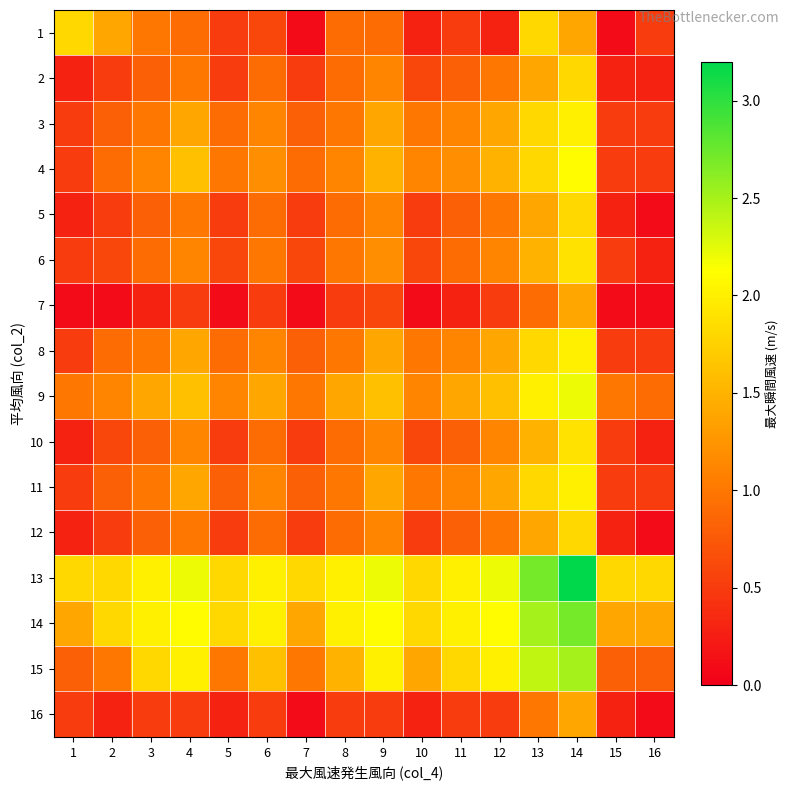

Reading left to right, transcribe all the data shown in this chart.

1: 1=1.8	2=1.4	3=1.0	4=0.9	5=0.5	6=0.6	7=0.1	8=0.9	9=0.9	10=0.3	11=0.5	12=0.3	13=1.8	14=1.4	15=0.1	16=0.5
2: 1=0.3	2=0.5	3=0.8	4=1.0	5=0.5	6=0.9	7=0.5	8=0.9	9=1.1	10=0.6	11=0.8	12=1.0	13=1.4	14=1.8	15=0.3	16=0.3
3: 1=0.5	2=0.8	3=1.0	4=1.4	5=0.9	6=1.1	7=0.8	8=1.0	9=1.4	10=1.0	11=1.1	12=1.4	13=1.8	14=2.0	15=0.5	16=0.5
4: 1=0.5	2=0.9	3=1.1	4=1.6	5=1.0	6=1.2	7=0.9	8=1.1	9=1.5	10=1.1	11=1.2	12=1.5	13=1.8	14=2.1	15=0.5	16=0.5
5: 1=0.3	2=0.5	3=0.8	4=1.0	5=0.5	6=0.9	7=0.5	8=0.9	9=1.1	10=0.5	11=0.8	12=1.0	13=1.4	14=1.8	15=0.3	16=0.1
6: 1=0.5	2=0.6	3=0.9	4=1.1	5=0.6	6=1.0	7=0.6	8=1.0	9=1.2	10=0.6	11=0.9	12=1.1	13=1.5	14=1.9	15=0.5	16=0.3
7: 1=0.1	2=0.1	3=0.3	4=0.5	5=0.1	6=0.5	7=0.1	8=0.5	9=0.6	10=0.1	11=0.3	12=0.5	13=0.9	14=1.4	15=0.1	16=0.1
8: 1=0.5	2=0.9	3=1.0	4=1.4	5=0.9	6=1.1	7=0.8	8=1.0	9=1.4	10=1.0	11=1.1	12=1.4	13=1.8	14=2.0	15=0.5	16=0.5
9: 1=1.0	2=1.1	3=1.4	4=1.6	5=1.1	6=1.4	7=1.0	8=1.4	9=1.6	10=1.1	11=1.4	12=1.6	13=2.0	14=2.2	15=1.0	16=0.9
10: 1=0.3	2=0.6	3=0.8	4=1.1	5=0.5	6=0.9	7=0.5	8=0.9	9=1.1	10=0.6	11=0.8	12=1.1	13=1.5	14=1.9	15=0.5	16=0.3
11: 1=0.5	2=0.8	3=1.0	4=1.4	5=0.8	6=1.1	7=0.8	8=1.0	9=1.4	10=1.0	11=1.1	12=1.4	13=1.8	14=2.0	15=0.5	16=0.5
12: 1=0.3	2=0.5	3=0.8	4=1.0	5=0.5	6=0.9	7=0.5	8=0.9	9=1.1	10=0.5	11=0.8	12=1.0	13=1.4	14=1.8	15=0.3	16=0.1
13: 1=1.8	2=1.8	3=2.0	4=2.2	5=1.8	6=2.0	7=1.8	8=2.0	9=2.2	10=1.8	11=2.0	12=2.2	13=2.7	14=3.2	15=1.8	16=1.8
14: 1=1.4	2=1.8	3=2.0	4=2.1	5=1.8	6=2.0	7=1.4	8=2.0	9=2.1	10=1.8	11=2.0	12=2.1	13=2.5	14=2.7	15=1.4	16=1.4
15: 1=0.8	2=1.0	3=1.8	4=2.0	5=1.0	6=1.6	7=1.0	8=1.5	9=2.0	10=1.4	11=1.8	12=2.0	13=2.4	14=2.5	15=0.8	16=0.8
16: 1=0.5	2=0.3	3=0.5	4=0.5	5=0.3	6=0.5	7=0.1	8=0.5	9=0.5	10=0.3	11=0.5	12=0.5	13=1.0	14=1.4	15=0.3	16=0.1